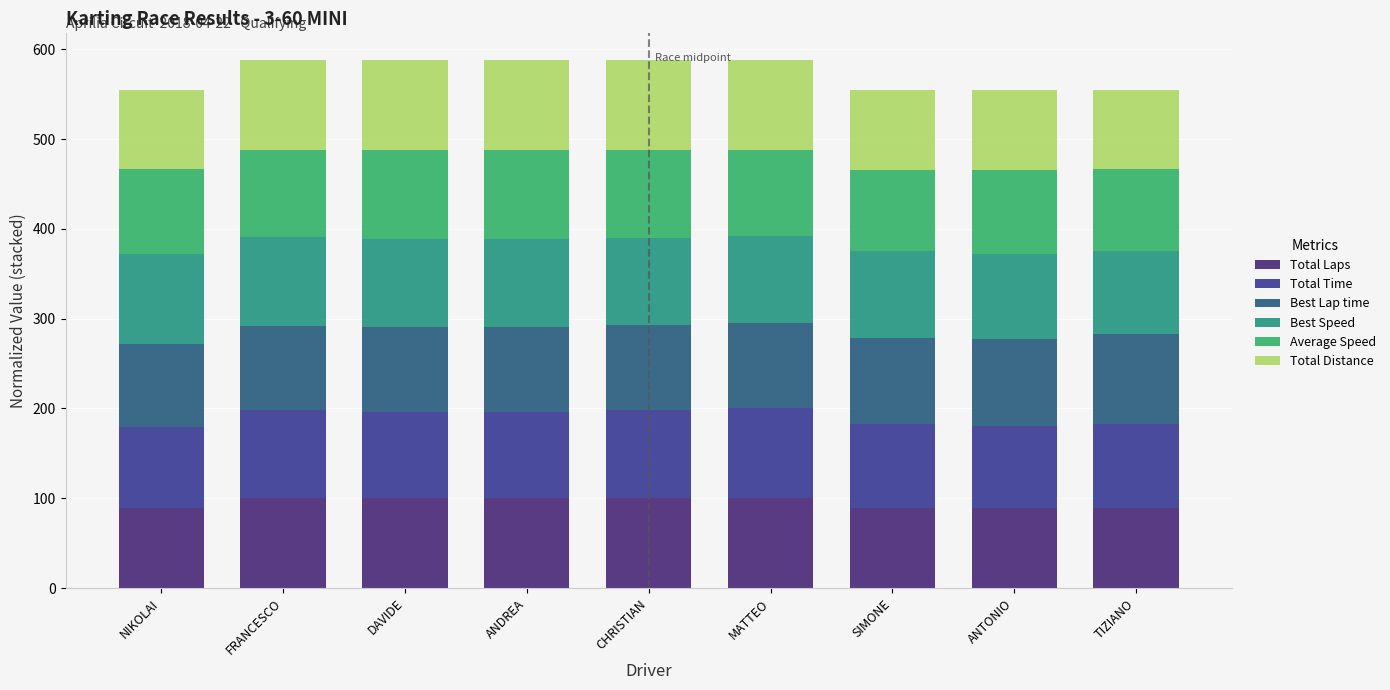

What is the lowest value of the Total Laps series?

88.9